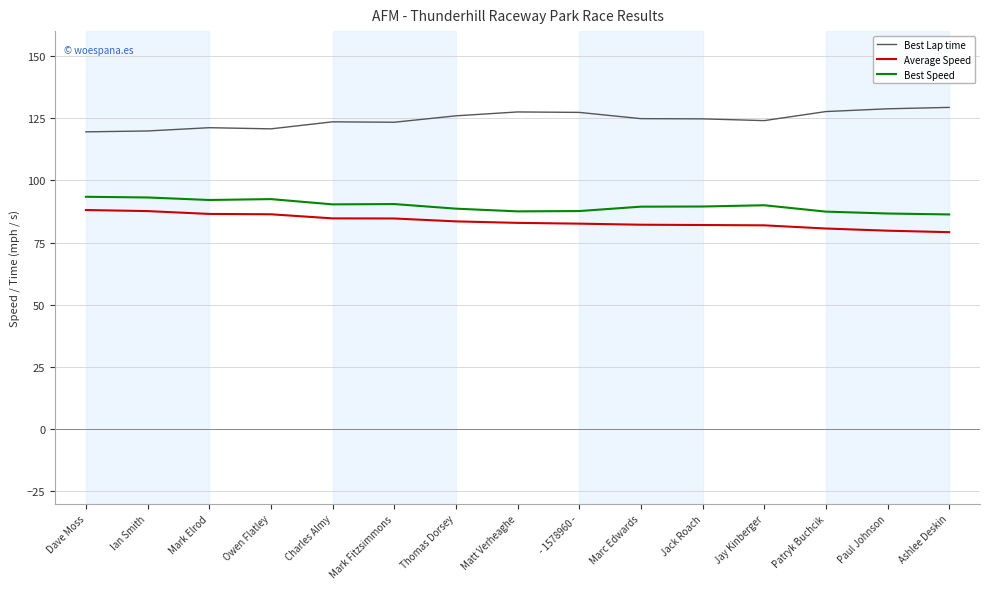

What is the total value across all series at Owen Flatley?

299.5